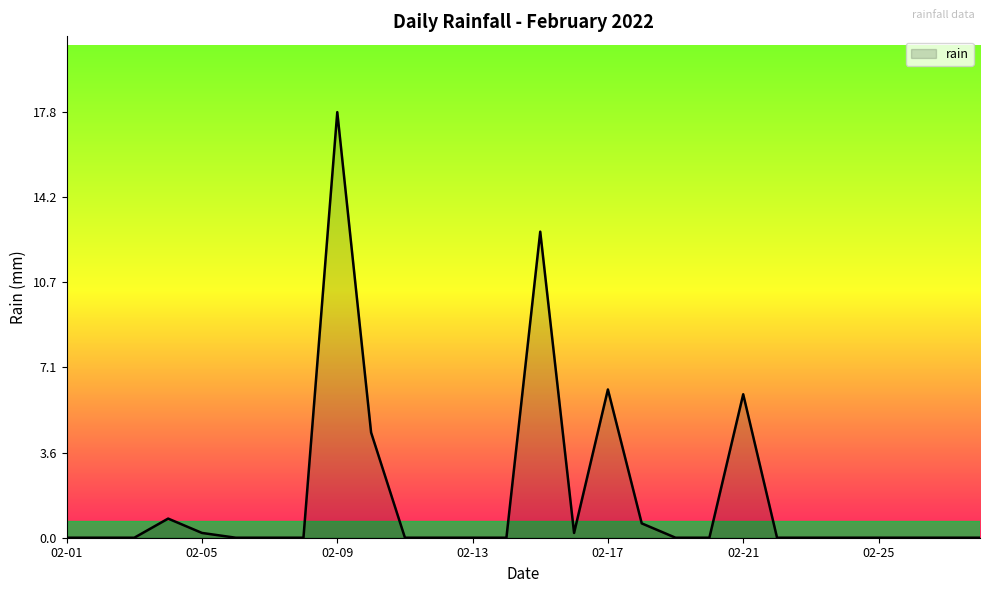

What is the greatest value displayed?

17.8